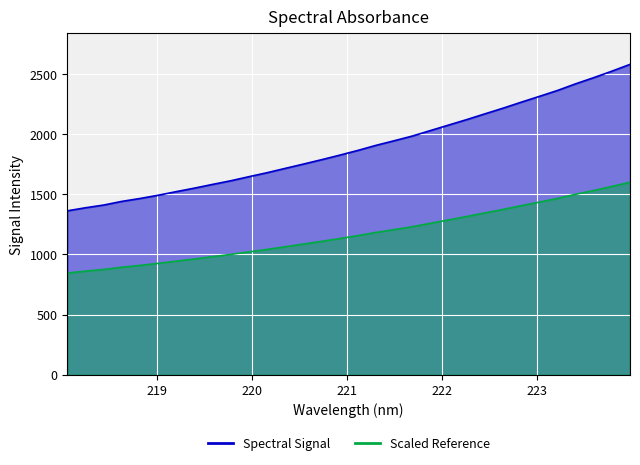

The chart shows a value of 1441.8 at 218.6332. True or false?

True